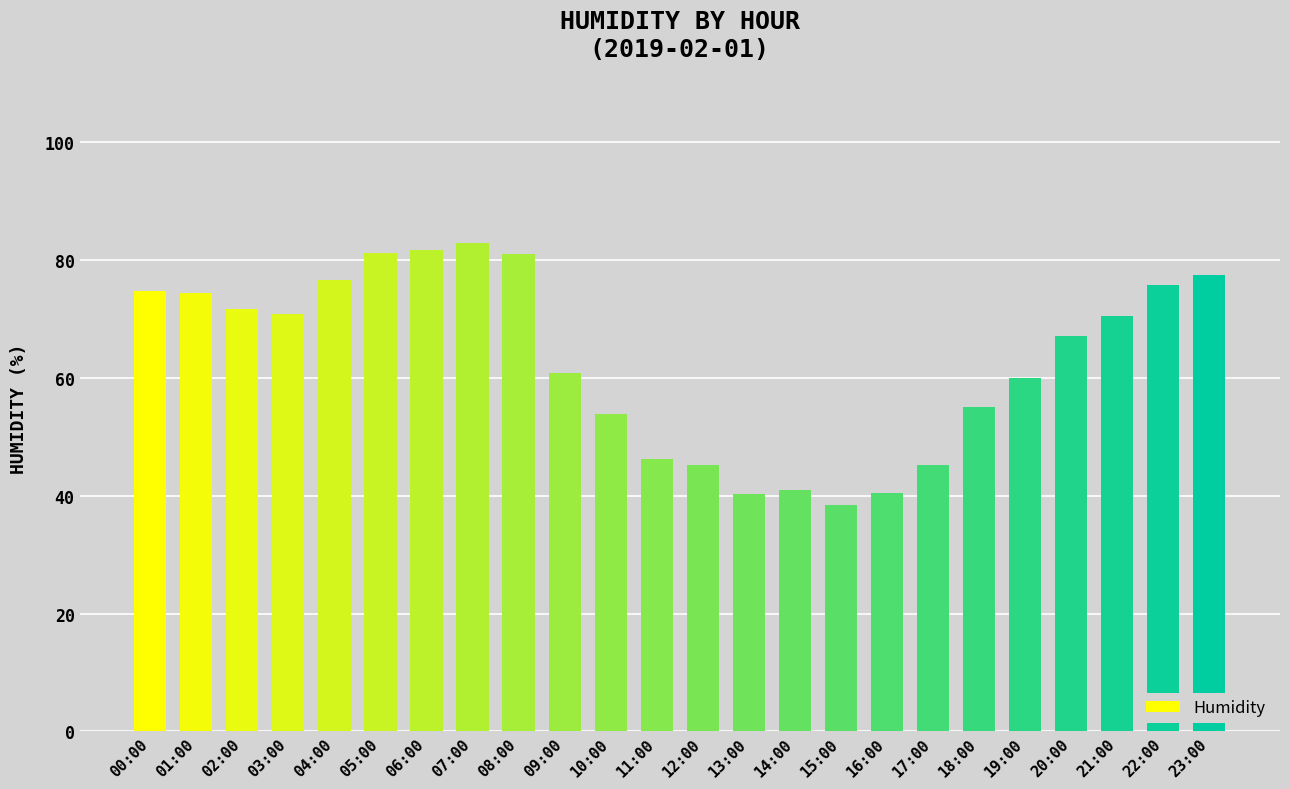

What is the difference between the maximum and minimum values?

44.5